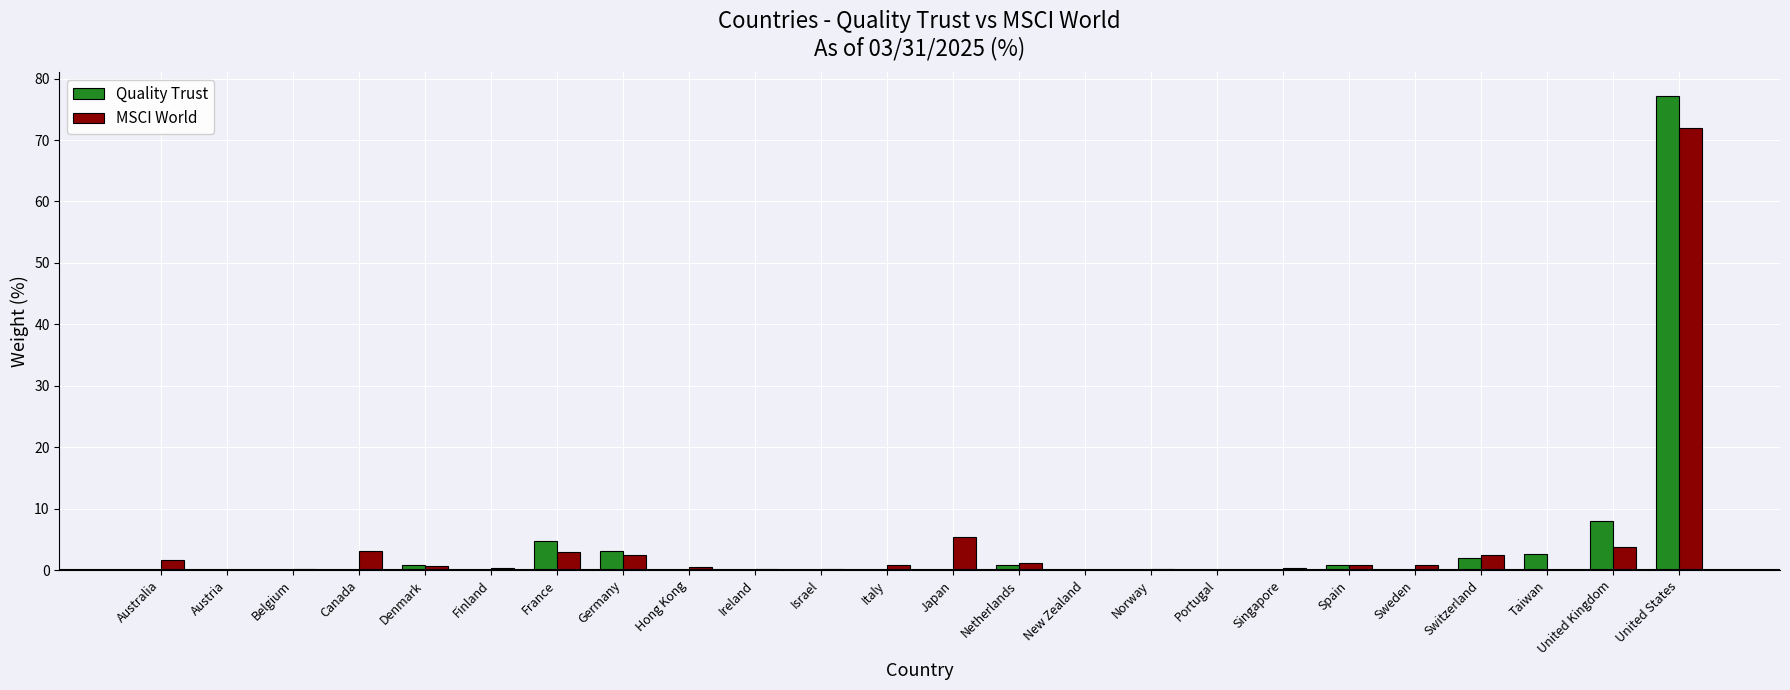

True or false: Quality Trust has a value of 39.9 at Canada.

False